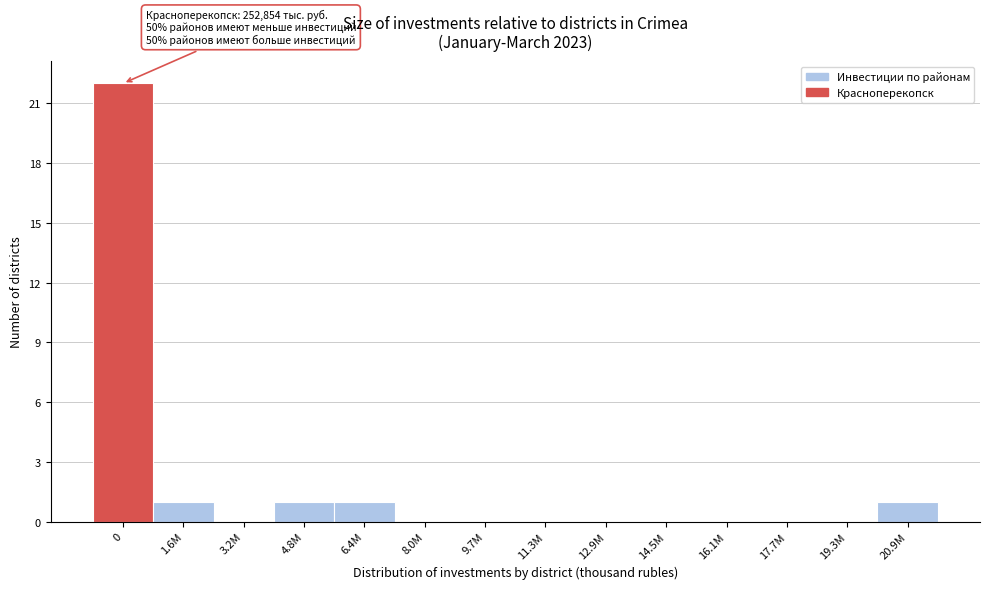

Reading left to right, extract all data points from this chart.

0=22	1.6M=1	3.2M=0	4.8M=1	6.4M=1	8.0M=0	9.7M=0	11.3M=0	12.9M=0	14.5M=0	16.1M=0	17.7M=0	19.3M=0	20.9M=1